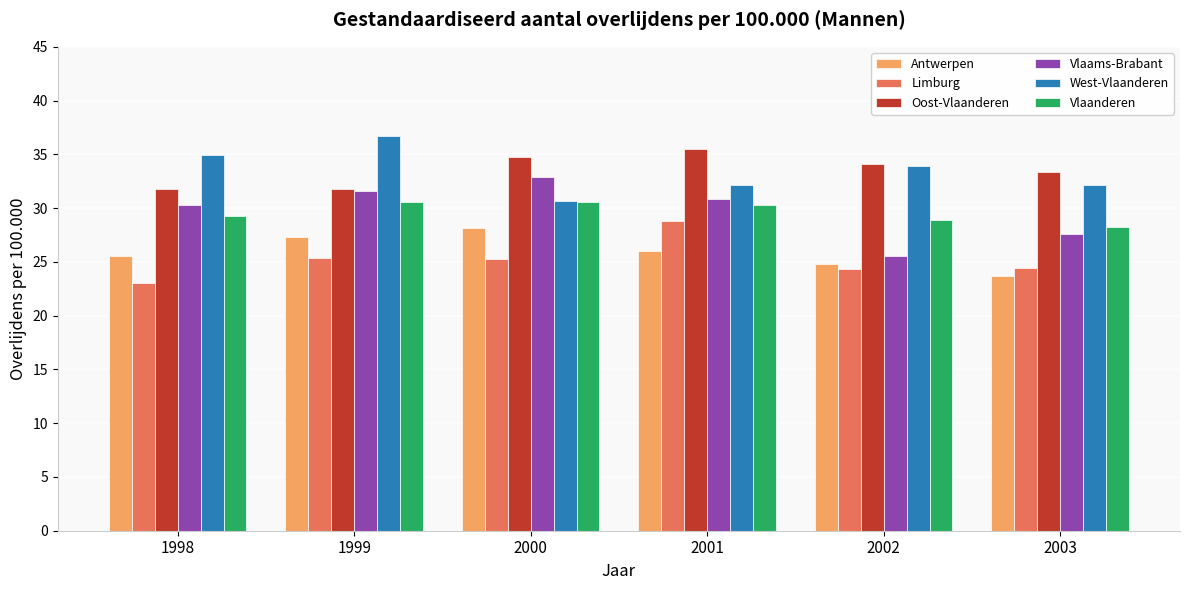

The Antwerpen series shows 24.8 at 2002. True or false?

True